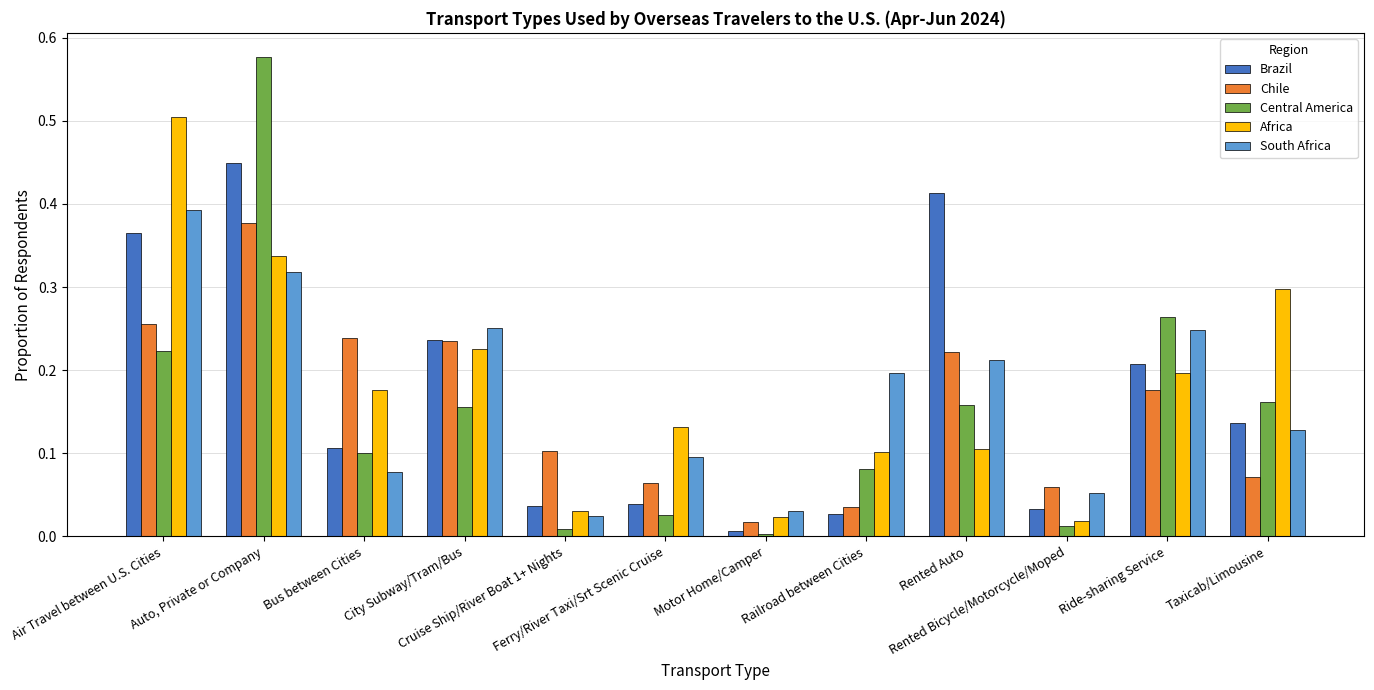

What are all the series names shown in the legend?

Brazil, Chile, Central America, Africa, South Africa